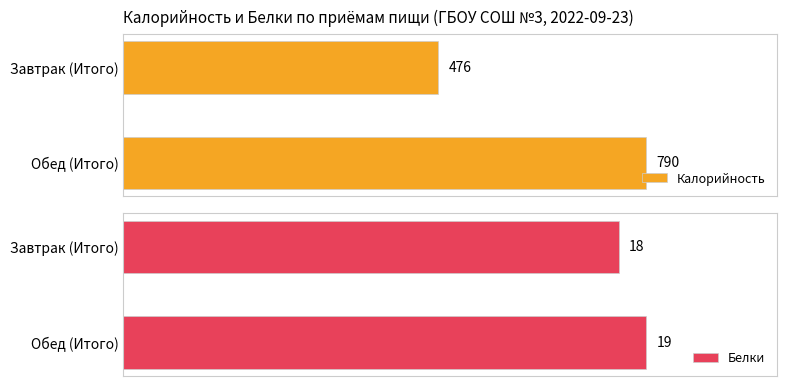

Rank the categories by Белки value from highest to lowest.

Обед (Итого), Завтрак (Итого)